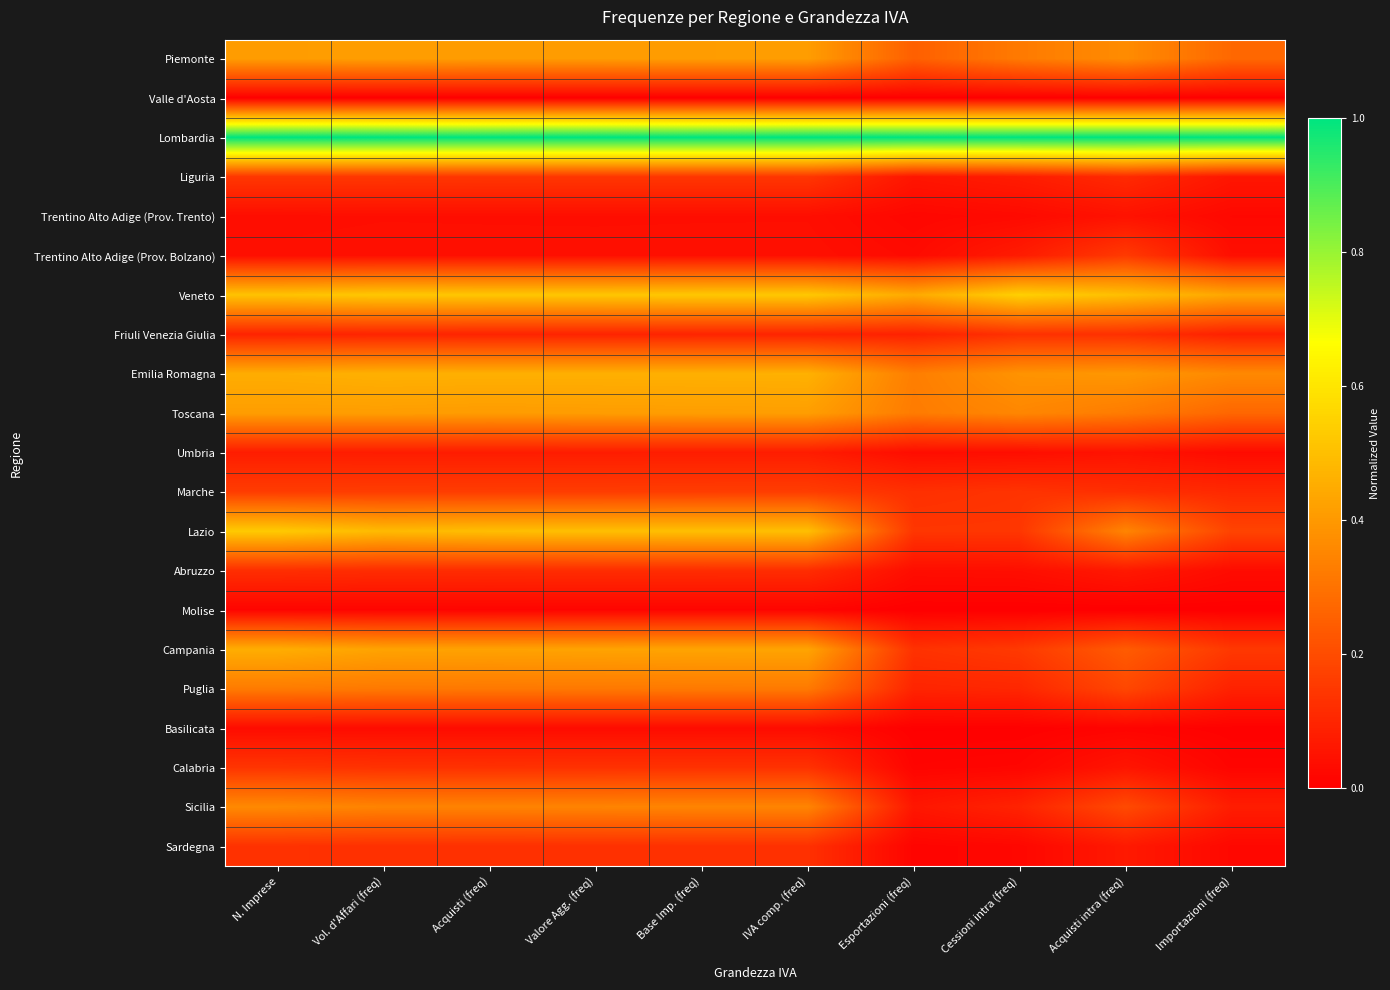

Reading left to right, transcribe all the data shown in this chart.

Piemonte: N. Imprese=0.4	Vol. d'Affari (freq)=0.4	Acquisti (freq)=0.4	Valore Agg. (freq)=0.4	Base Imp. (freq)=0.4	IVA comp. (freq)=0.4	Esportazioni (freq)=0.3	Cessioni intra (freq)=0.3	Acquisti intra (freq)=0.4	Importazioni (freq)=0.3
Valle d'Aosta: N. Imprese=0.0	Vol. d'Affari (freq)=0.0	Acquisti (freq)=0.0	Valore Agg. (freq)=0.0	Base Imp. (freq)=0.0	IVA comp. (freq)=0.0	Esportazioni (freq)=0.0	Cessioni intra (freq)=0.0	Acquisti intra (freq)=0.0	Importazioni (freq)=0.0
Lombardia: N. Imprese=1.0	Vol. d'Affari (freq)=1.0	Acquisti (freq)=1.0	Valore Agg. (freq)=1.0	Base Imp. (freq)=1.0	IVA comp. (freq)=1.0	Esportazioni (freq)=1.0	Cessioni intra (freq)=1.0	Acquisti intra (freq)=1.0	Importazioni (freq)=1.0
Liguria: N. Imprese=0.1	Vol. d'Affari (freq)=0.1	Acquisti (freq)=0.1	Valore Agg. (freq)=0.1	Base Imp. (freq)=0.1	IVA comp. (freq)=0.1	Esportazioni (freq)=0.1	Cessioni intra (freq)=0.1	Acquisti intra (freq)=0.1	Importazioni (freq)=0.1
Trentino Alto Adige (Prov. Trento): N. Imprese=0.0	Vol. d'Affari (freq)=0.0	Acquisti (freq)=0.0	Valore Agg. (freq)=0.0	Base Imp. (freq)=0.0	IVA comp. (freq)=0.0	Esportazioni (freq)=0.0	Cessioni intra (freq)=0.0	Acquisti intra (freq)=0.0	Importazioni (freq)=0.0
Trentino Alto Adige (Prov. Bolzano): N. Imprese=0.0	Vol. d'Affari (freq)=0.0	Acquisti (freq)=0.0	Valore Agg. (freq)=0.0	Base Imp. (freq)=0.0	IVA comp. (freq)=0.0	Esportazioni (freq)=0.0	Cessioni intra (freq)=0.1	Acquisti intra (freq)=0.2	Importazioni (freq)=0.0
Veneto: N. Imprese=0.5	Vol. d'Affari (freq)=0.5	Acquisti (freq)=0.5	Valore Agg. (freq)=0.5	Base Imp. (freq)=0.5	IVA comp. (freq)=0.5	Esportazioni (freq)=0.4	Cessioni intra (freq)=0.5	Acquisti intra (freq)=0.5	Importazioni (freq)=0.4
Friuli Venezia Giulia: N. Imprese=0.1	Vol. d'Affari (freq)=0.1	Acquisti (freq)=0.1	Valore Agg. (freq)=0.1	Base Imp. (freq)=0.1	IVA comp. (freq)=0.1	Esportazioni (freq)=0.1	Cessioni intra (freq)=0.1	Acquisti intra (freq)=0.1	Importazioni (freq)=0.1
Emilia Romagna: N. Imprese=0.5	Vol. d'Affari (freq)=0.5	Acquisti (freq)=0.5	Valore Agg. (freq)=0.5	Base Imp. (freq)=0.5	IVA comp. (freq)=0.5	Esportazioni (freq)=0.3	Cessioni intra (freq)=0.4	Acquisti intra (freq)=0.4	Importazioni (freq)=0.4
Toscana: N. Imprese=0.4	Vol. d'Affari (freq)=0.4	Acquisti (freq)=0.4	Valore Agg. (freq)=0.4	Base Imp. (freq)=0.4	IVA comp. (freq)=0.4	Esportazioni (freq)=0.3	Cessioni intra (freq)=0.4	Acquisti intra (freq)=0.3	Importazioni (freq)=0.3
Umbria: N. Imprese=0.1	Vol. d'Affari (freq)=0.1	Acquisti (freq)=0.1	Valore Agg. (freq)=0.1	Base Imp. (freq)=0.1	IVA comp. (freq)=0.1	Esportazioni (freq)=0.0	Cessioni intra (freq)=0.0	Acquisti intra (freq)=0.1	Importazioni (freq)=0.0
Marche: N. Imprese=0.2	Vol. d'Affari (freq)=0.2	Acquisti (freq)=0.2	Valore Agg. (freq)=0.2	Base Imp. (freq)=0.2	IVA comp. (freq)=0.2	Esportazioni (freq)=0.1	Cessioni intra (freq)=0.1	Acquisti intra (freq)=0.1	Importazioni (freq)=0.1
Lazio: N. Imprese=0.5	Vol. d'Affari (freq)=0.5	Acquisti (freq)=0.5	Valore Agg. (freq)=0.5	Base Imp. (freq)=0.5	IVA comp. (freq)=0.5	Esportazioni (freq)=0.1	Cessioni intra (freq)=0.1	Acquisti intra (freq)=0.3	Importazioni (freq)=0.2
Abruzzo: N. Imprese=0.1	Vol. d'Affari (freq)=0.1	Acquisti (freq)=0.1	Valore Agg. (freq)=0.1	Base Imp. (freq)=0.1	IVA comp. (freq)=0.1	Esportazioni (freq)=0.0	Cessioni intra (freq)=0.0	Acquisti intra (freq)=0.1	Importazioni (freq)=0.0
Molise: N. Imprese=0.0	Vol. d'Affari (freq)=0.0	Acquisti (freq)=0.0	Valore Agg. (freq)=0.0	Base Imp. (freq)=0.0	IVA comp. (freq)=0.0	Esportazioni (freq)=0.0	Cessioni intra (freq)=0.0	Acquisti intra (freq)=0.0	Importazioni (freq)=0.0
Campania: N. Imprese=0.5	Vol. d'Affari (freq)=0.4	Acquisti (freq)=0.4	Valore Agg. (freq)=0.4	Base Imp. (freq)=0.4	IVA comp. (freq)=0.4	Esportazioni (freq)=0.1	Cessioni intra (freq)=0.2	Acquisti intra (freq)=0.2	Importazioni (freq)=0.1
Puglia: N. Imprese=0.3	Vol. d'Affari (freq)=0.3	Acquisti (freq)=0.3	Valore Agg. (freq)=0.3	Base Imp. (freq)=0.3	IVA comp. (freq)=0.3	Esportazioni (freq)=0.1	Cessioni intra (freq)=0.1	Acquisti intra (freq)=0.2	Importazioni (freq)=0.1
Basilicata: N. Imprese=0.0	Vol. d'Affari (freq)=0.0	Acquisti (freq)=0.0	Valore Agg. (freq)=0.0	Base Imp. (freq)=0.0	IVA comp. (freq)=0.0	Esportazioni (freq)=0.0	Cessioni intra (freq)=0.0	Acquisti intra (freq)=0.0	Importazioni (freq)=0.0
Calabria: N. Imprese=0.1	Vol. d'Affari (freq)=0.1	Acquisti (freq)=0.1	Valore Agg. (freq)=0.1	Base Imp. (freq)=0.1	IVA comp. (freq)=0.1	Esportazioni (freq)=0.0	Cessioni intra (freq)=0.0	Acquisti intra (freq)=0.1	Importazioni (freq)=0.0
Sicilia: N. Imprese=0.4	Vol. d'Affari (freq)=0.3	Acquisti (freq)=0.3	Valore Agg. (freq)=0.3	Base Imp. (freq)=0.3	IVA comp. (freq)=0.3	Esportazioni (freq)=0.1	Cessioni intra (freq)=0.1	Acquisti intra (freq)=0.2	Importazioni (freq)=0.1
Sardegna: N. Imprese=0.1	Vol. d'Affari (freq)=0.1	Acquisti (freq)=0.1	Valore Agg. (freq)=0.1	Base Imp. (freq)=0.1	IVA comp. (freq)=0.1	Esportazioni (freq)=0.0	Cessioni intra (freq)=0.0	Acquisti intra (freq)=0.1	Importazioni (freq)=0.0